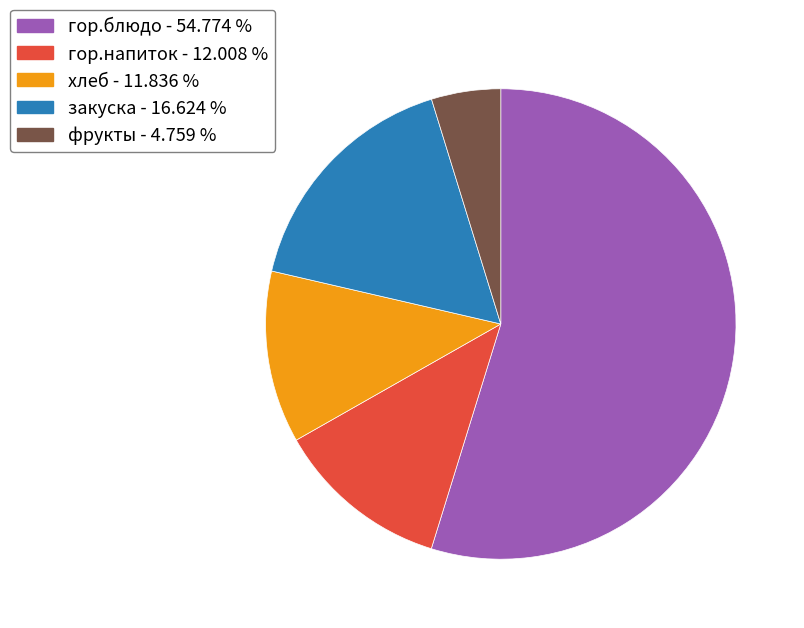

Is the sum of закуска and фрукты greater than half?

No